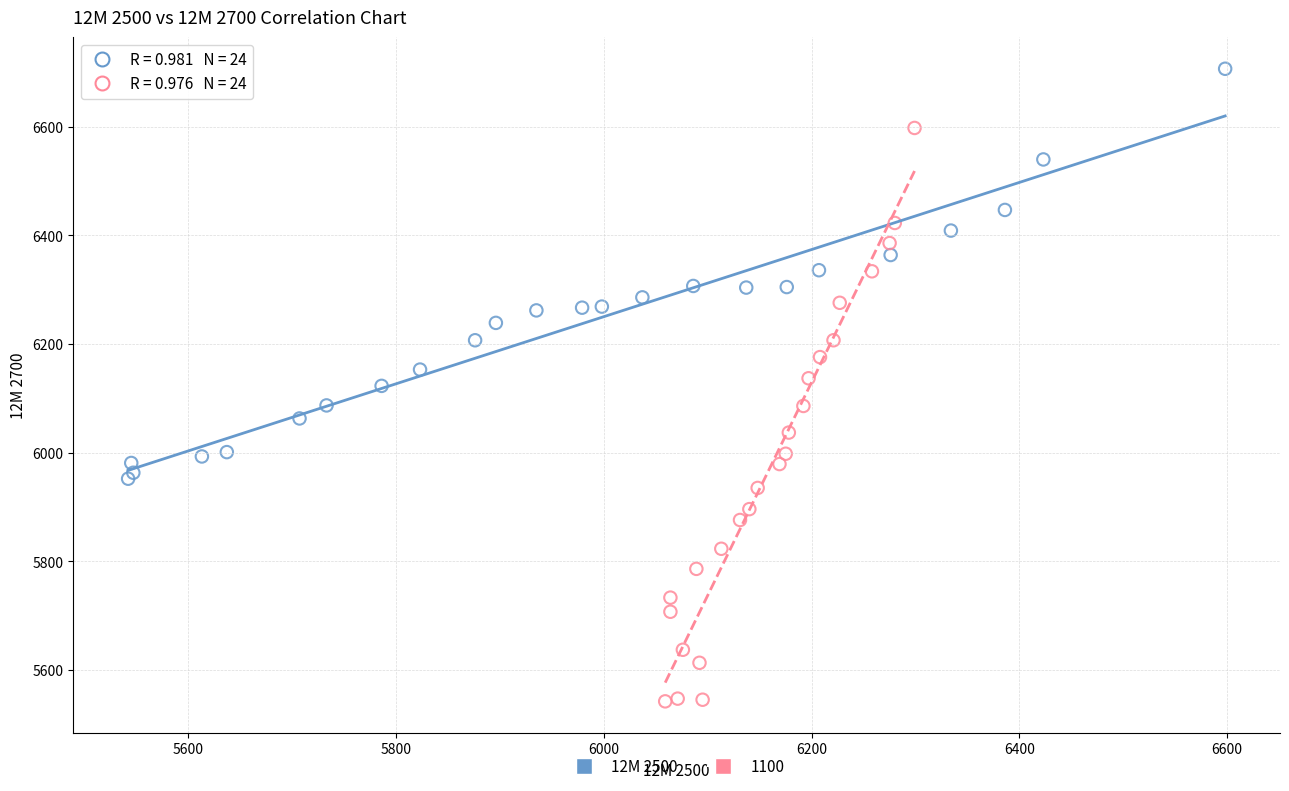

Which series has the largest Y range (max minus min)?

1100